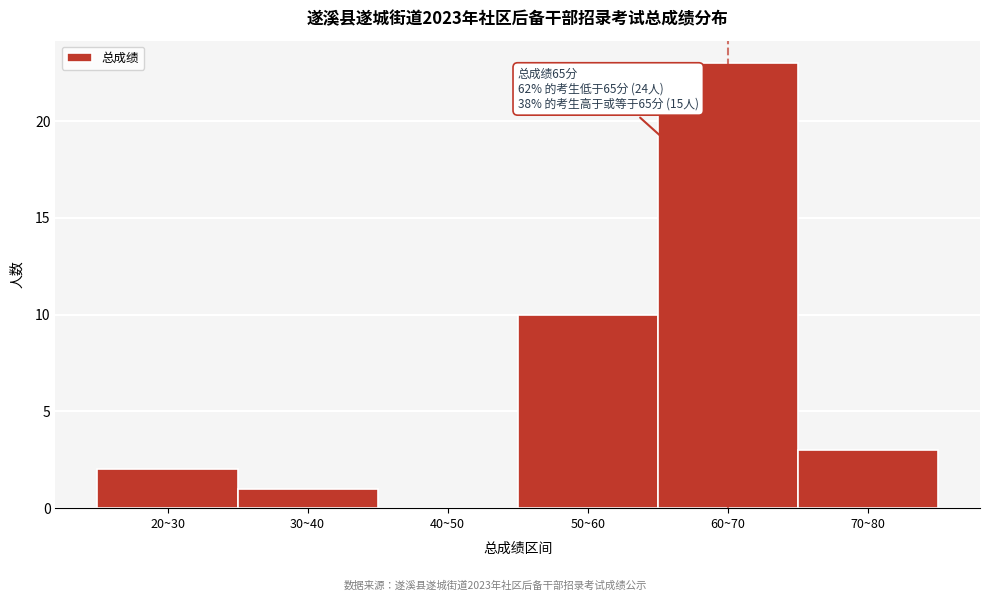

Reading right to left, list all the values displayed in this chart.

70~80=3	60~70=23	50~60=10	40~50=0	30~40=1	20~30=2